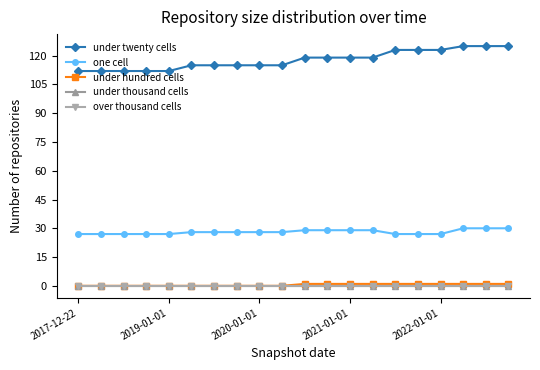

Reading left to right, extract all data points from this chart.

under twenty cells: 112	112	112	112	112	115	115	115	115	115	119	119	119	119	123	123	123	125	125	125
one cell: 27	27	27	27	27	28	28	28	28	28	29	29	29	29	27	27	27	30	30	30
under hundred cells: 0	0	0	0	0	0	0	0	0	0	1	1	1	1	1	1	1	1	1	1
under thousand cells: 0	0	0	0	0	0	0	0	0	0	0	0	0	0	0	0	0	0	0	0
over thousand cells: 0	0	0	0	0	0	0	0	0	0	0	0	0	0	0	0	0	0	0	0